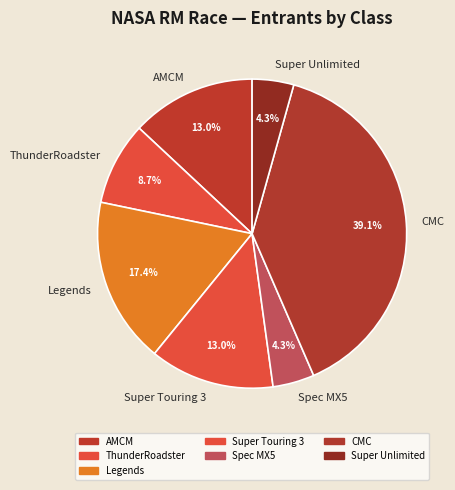

To the nearest percent, what is the difference between the CMC and Super Unlimited slice percentages?

35%